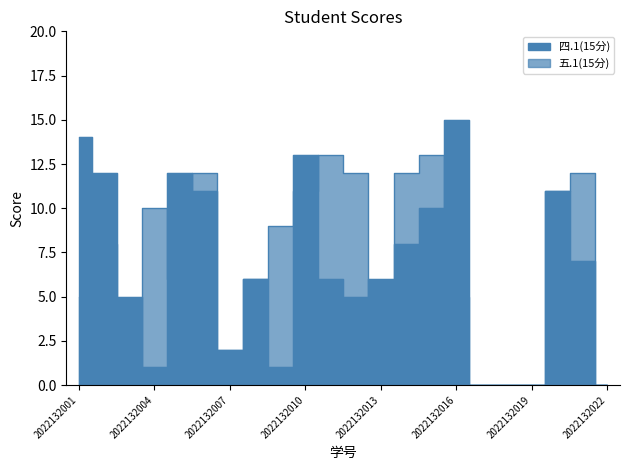

What is the difference between the 五.1(15分) values at 2022132004 and 2022132007?

8